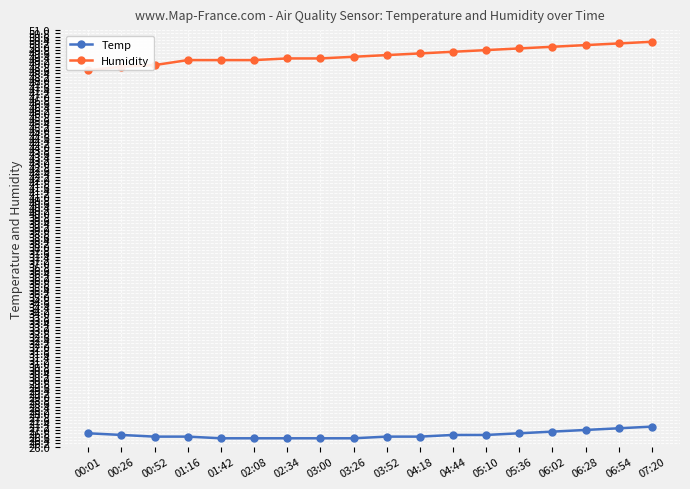

True or false: Humidity and Temp cross at least once.

False